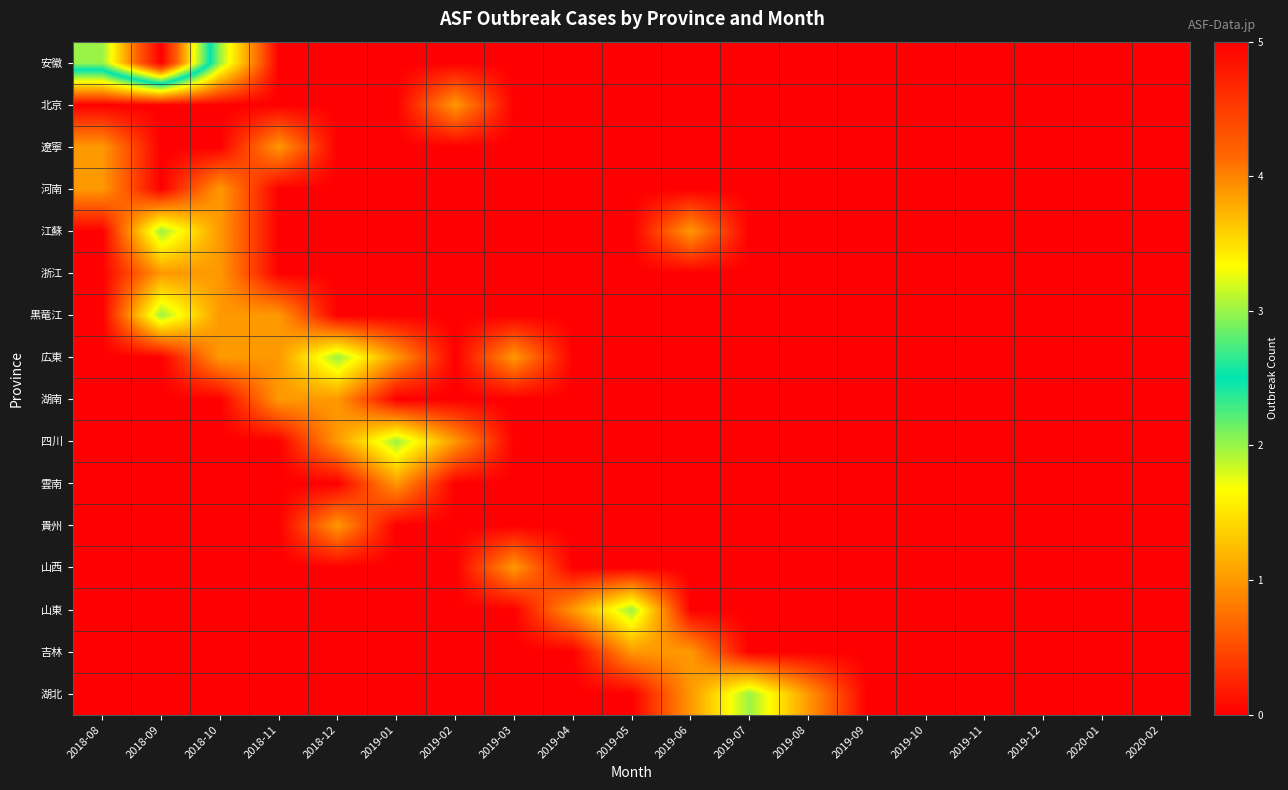

Which series has the largest range (max minus min)?

安徽